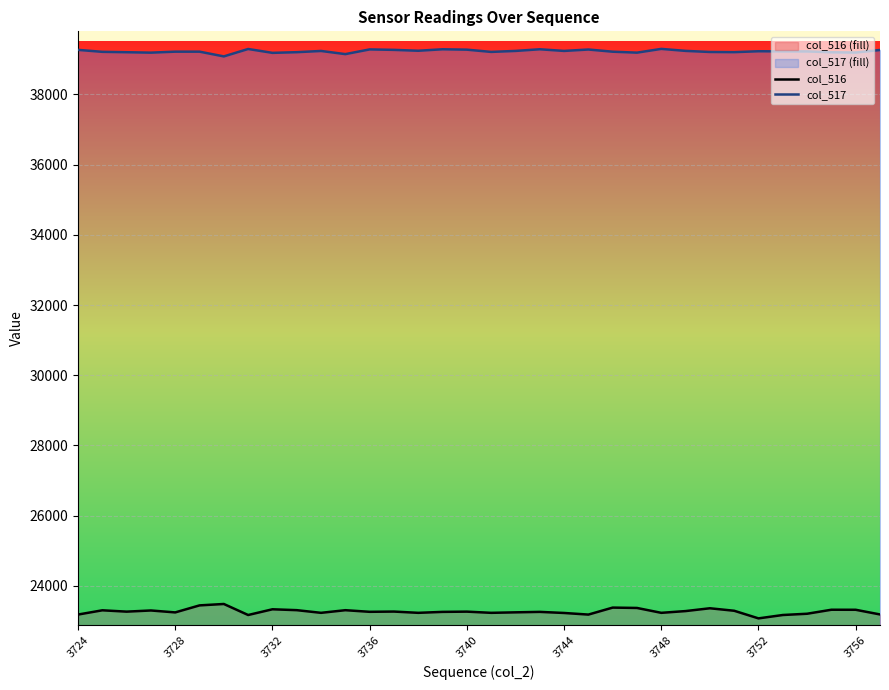

What are all the series names shown in the legend?

col_516, col_517